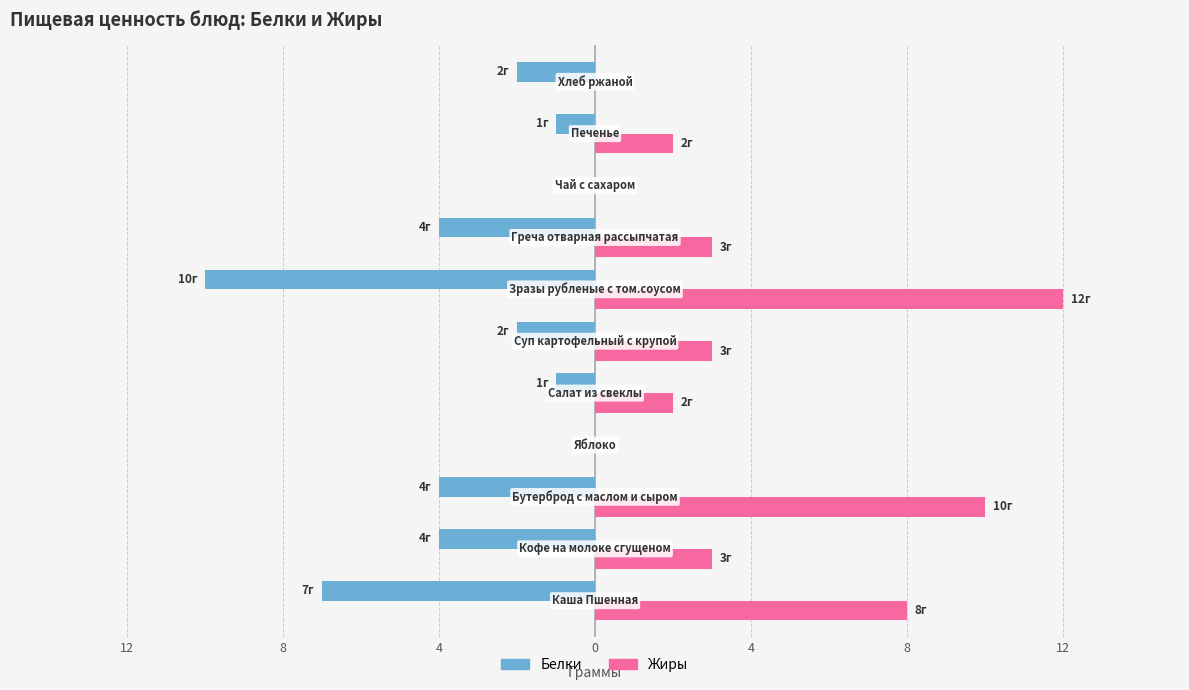

Count the Белки values in the range -4 to -1.

7